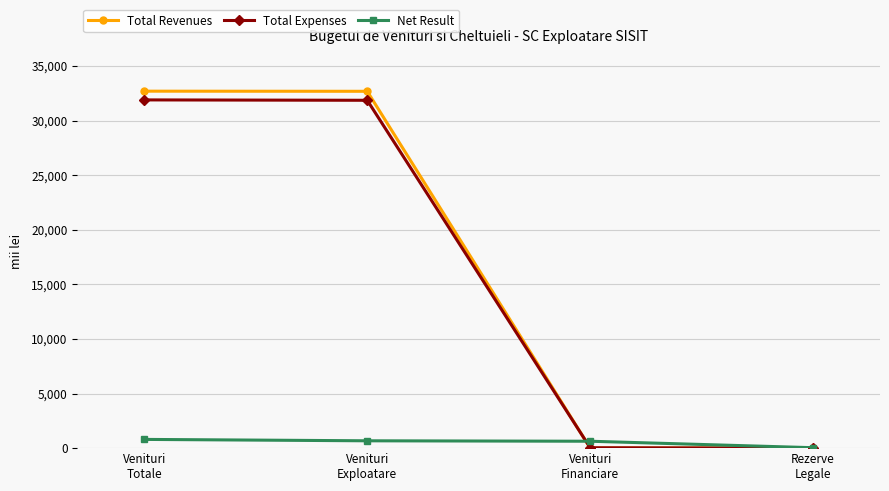

True or false: Net Result has more than 2 points higher than both neighbors.

False